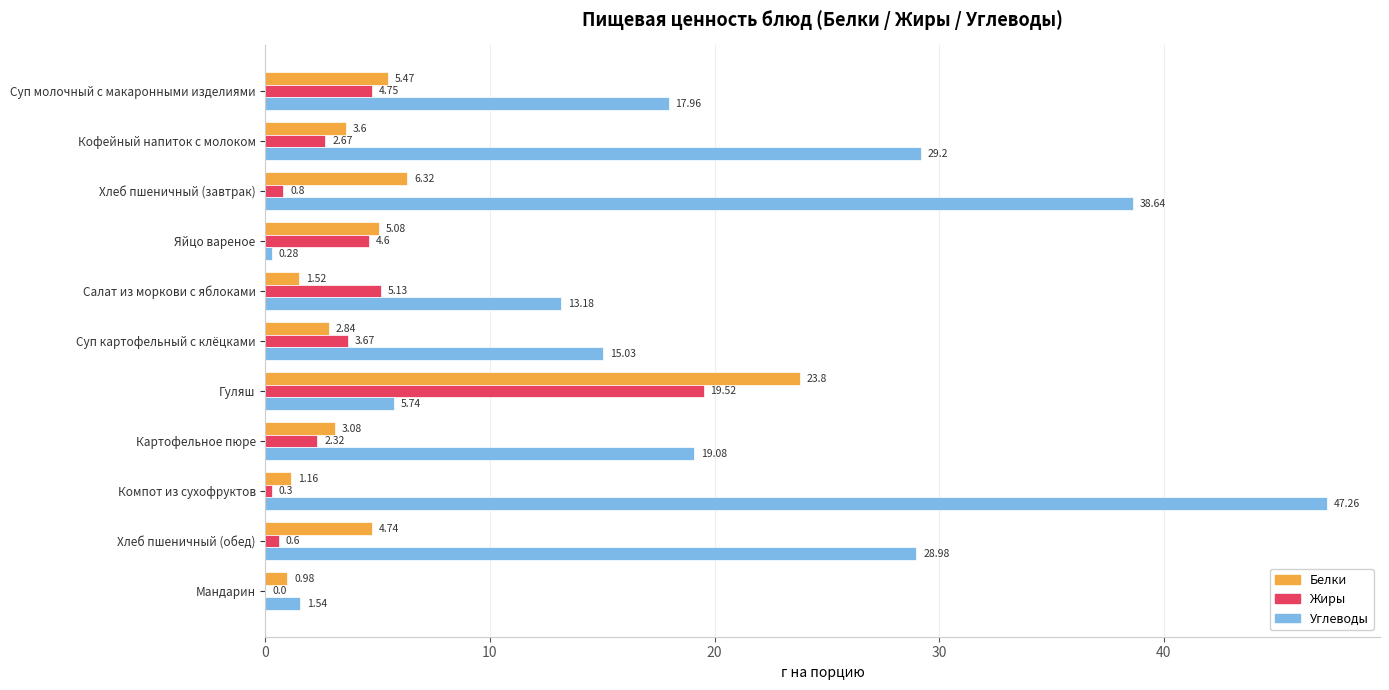

What is the average value of the Углеводы series?

19.7